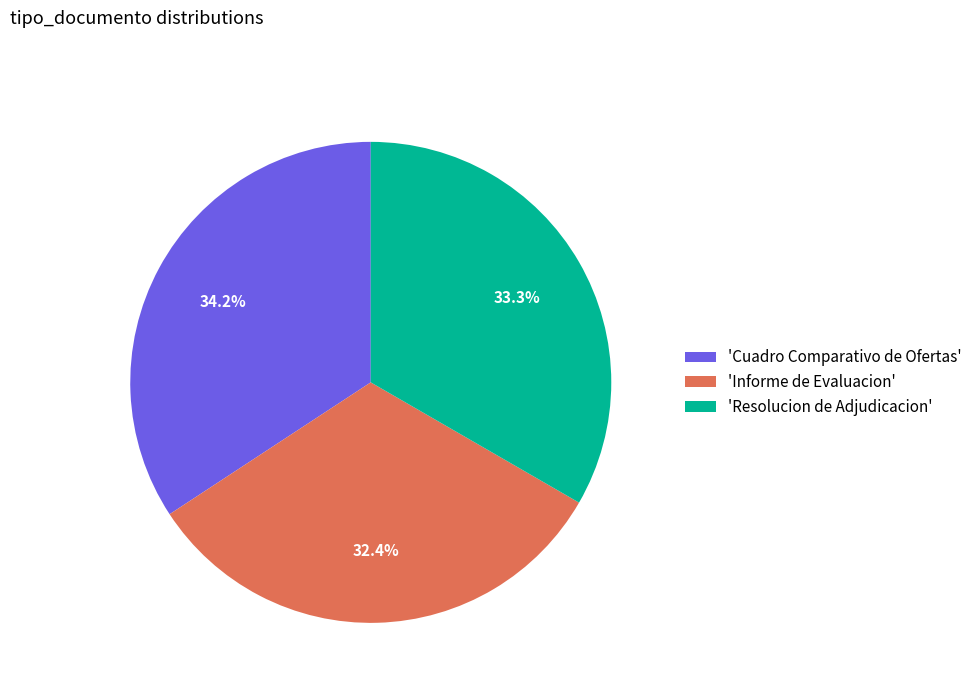

Approximately how many times larger is the value at 'Resolucion de Adjudicacion' compared to 'Cuadro Comparativo de Ofertas'?

1.0